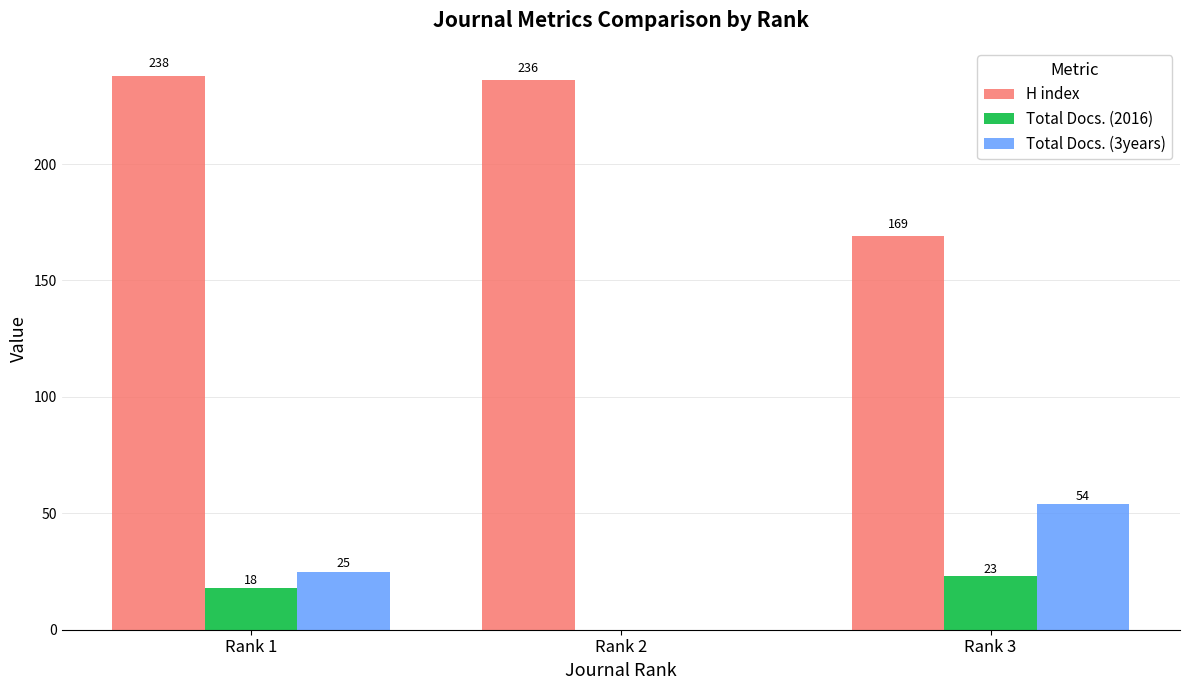

The Total Docs. (2016) series shows 18 at Rank 1. True or false?

True